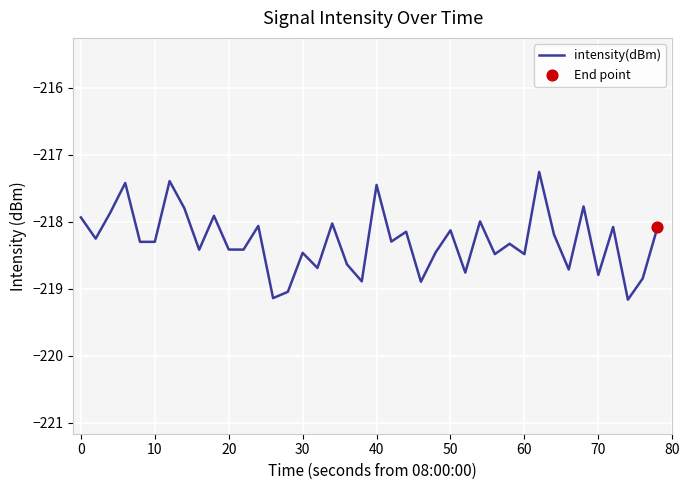

What is the maximum value shown in the chart?

-217.3